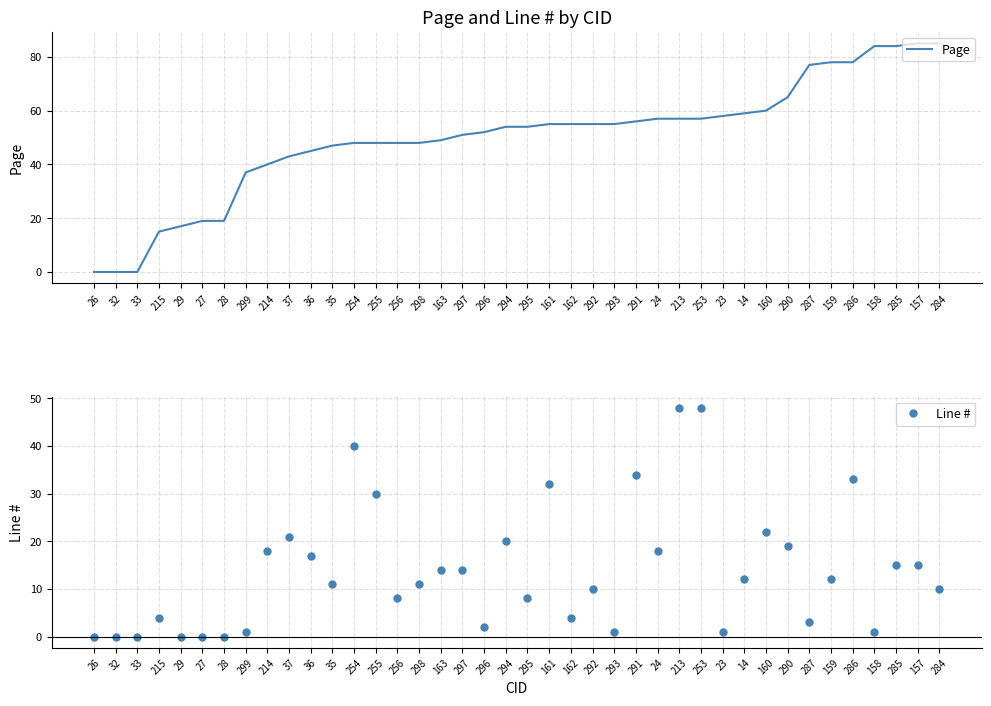

Which series has the widest spread of values?

Page